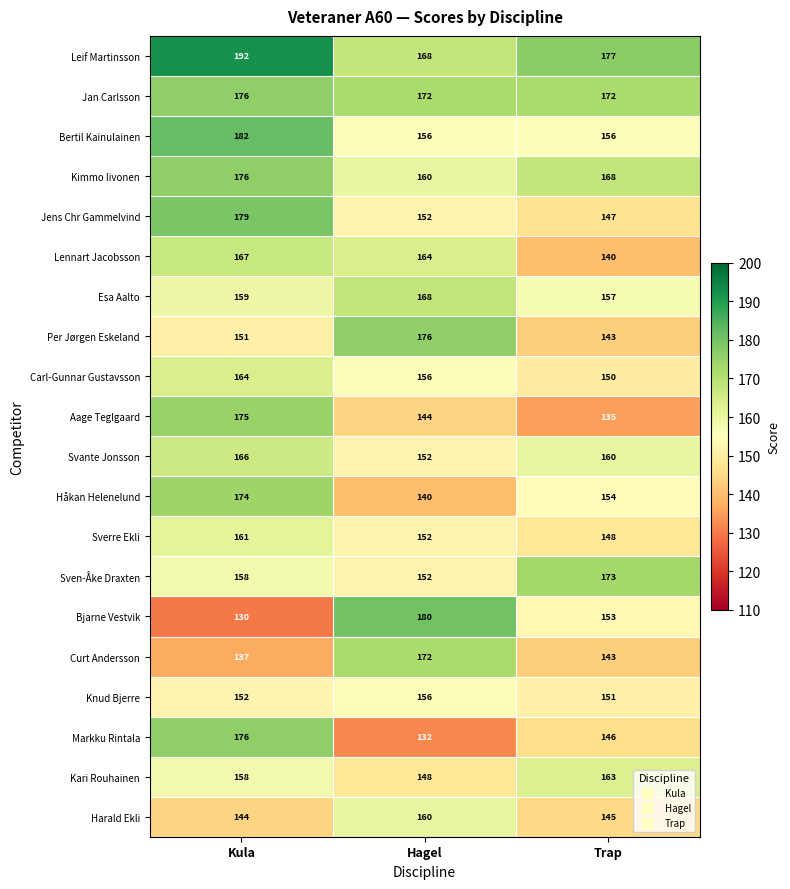

At which label does Harald Ekli reach its minimum?

Kula